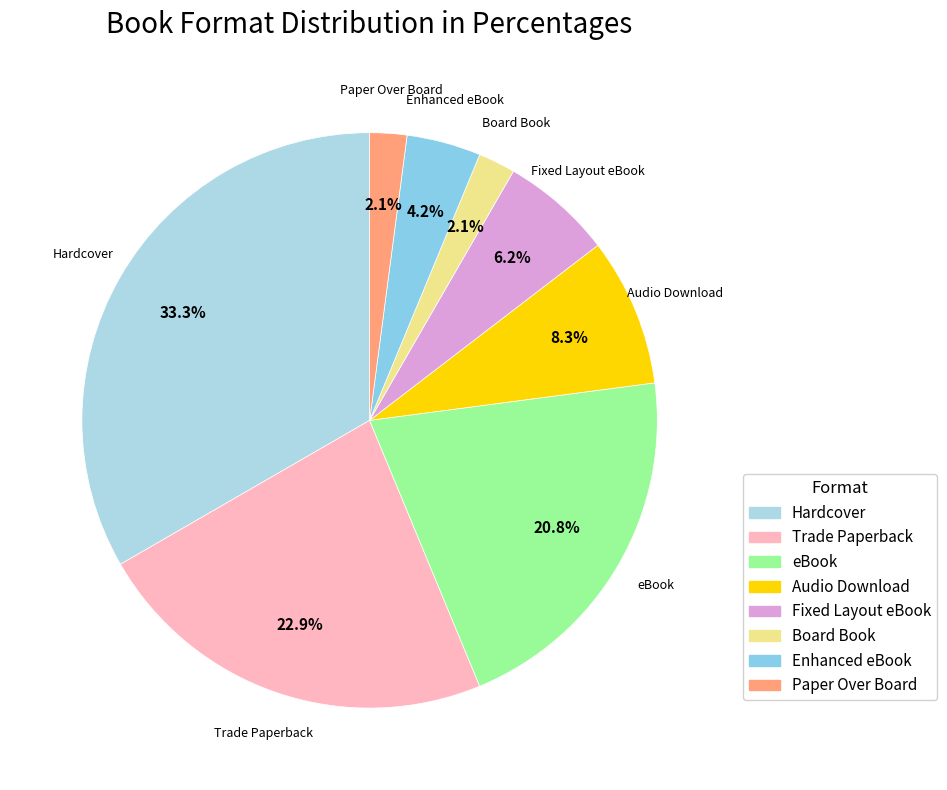

How many slices are in this pie chart?

8